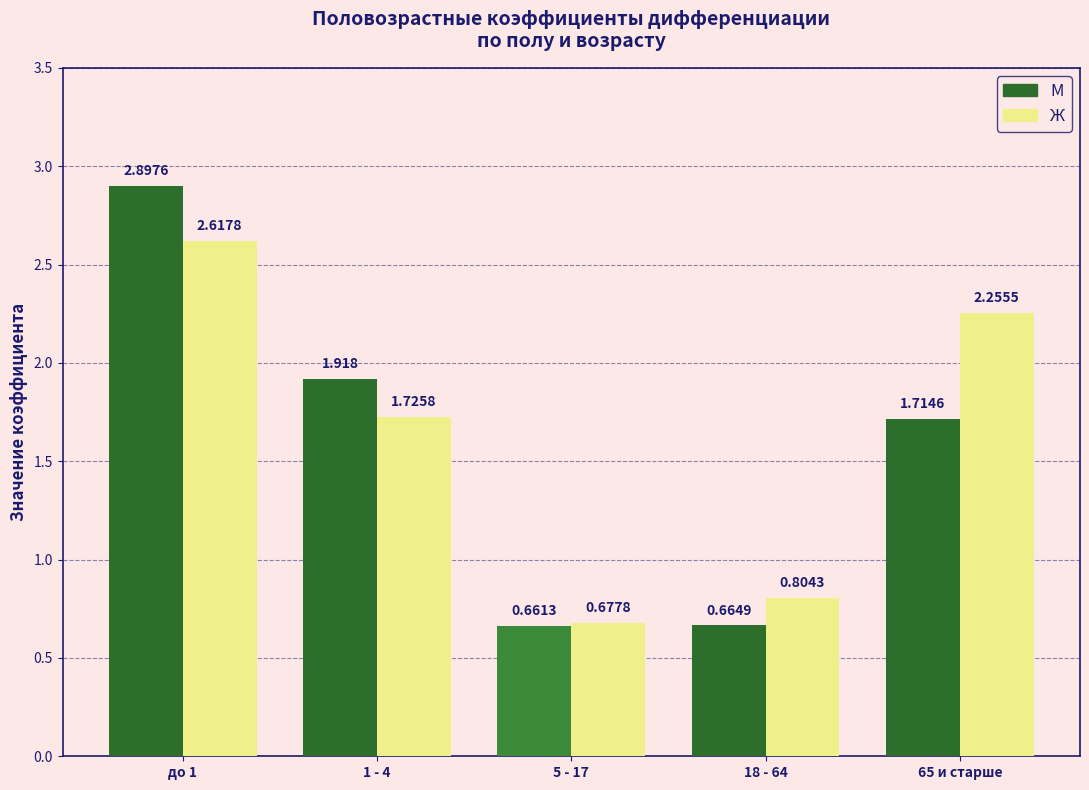

What is the label of the 5th bar from the right?

до 1